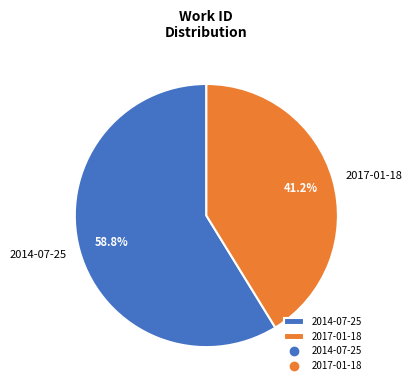

What is the majority slice?

2014-07-25